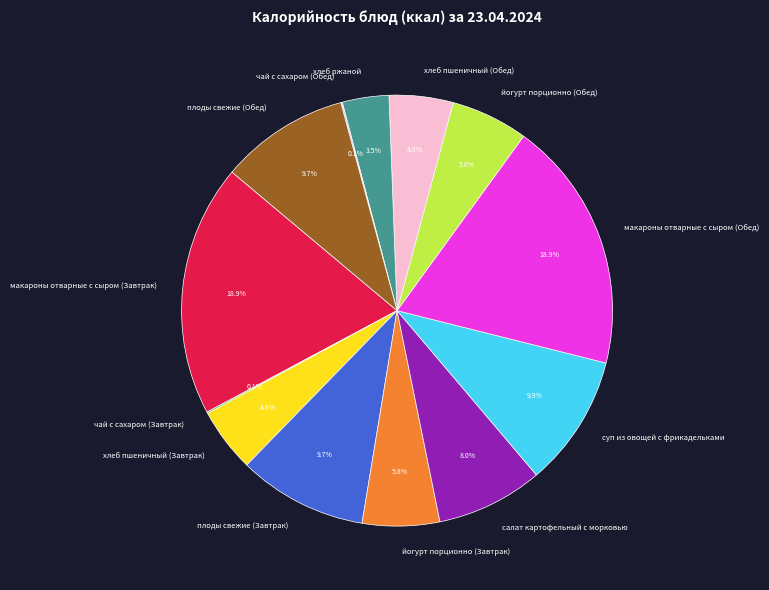

Is there a majority slice in this chart?

No